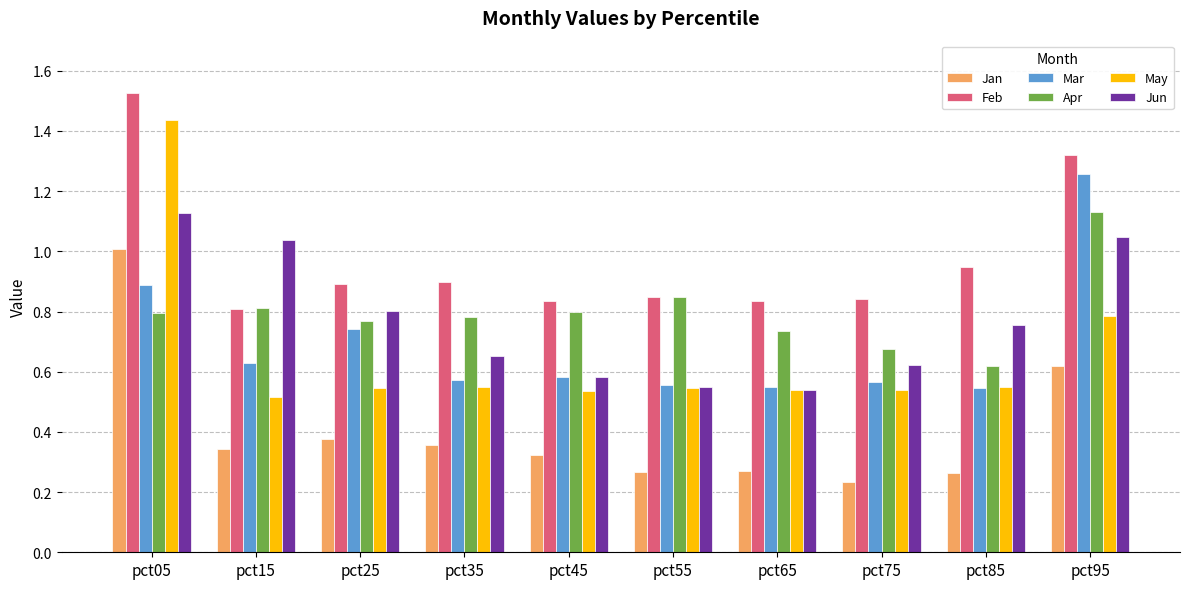

Which series has the largest range (max minus min)?

May